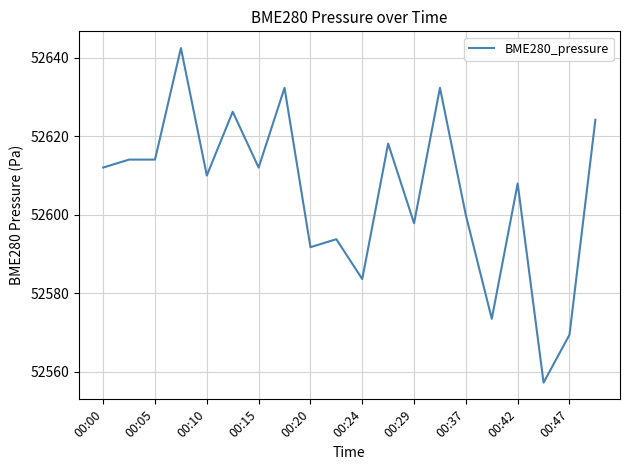

What is the greatest value displayed?

52642.5